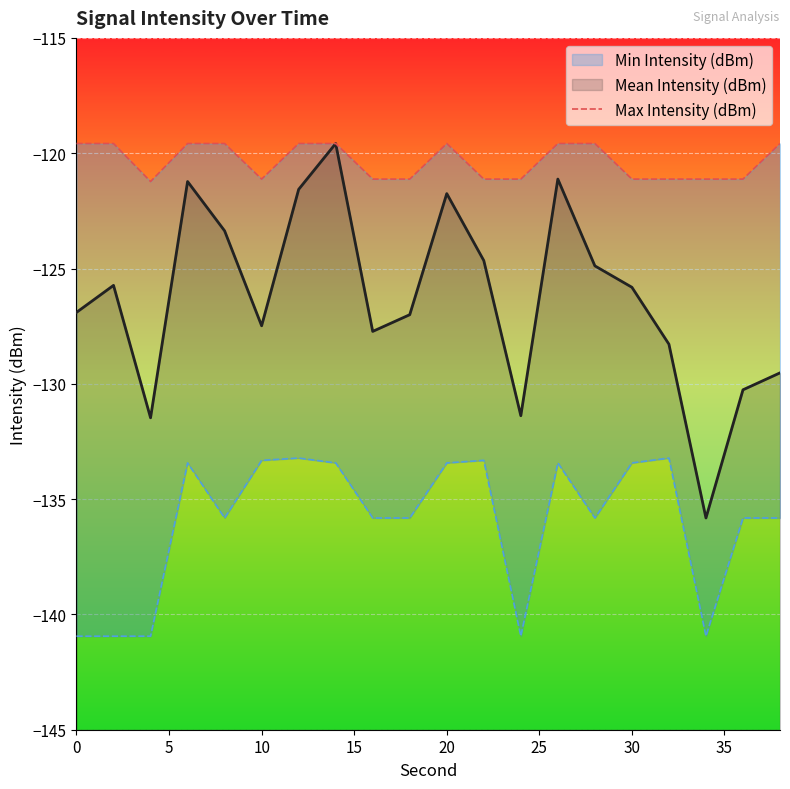

Between 25 and 10, which is larger?

25